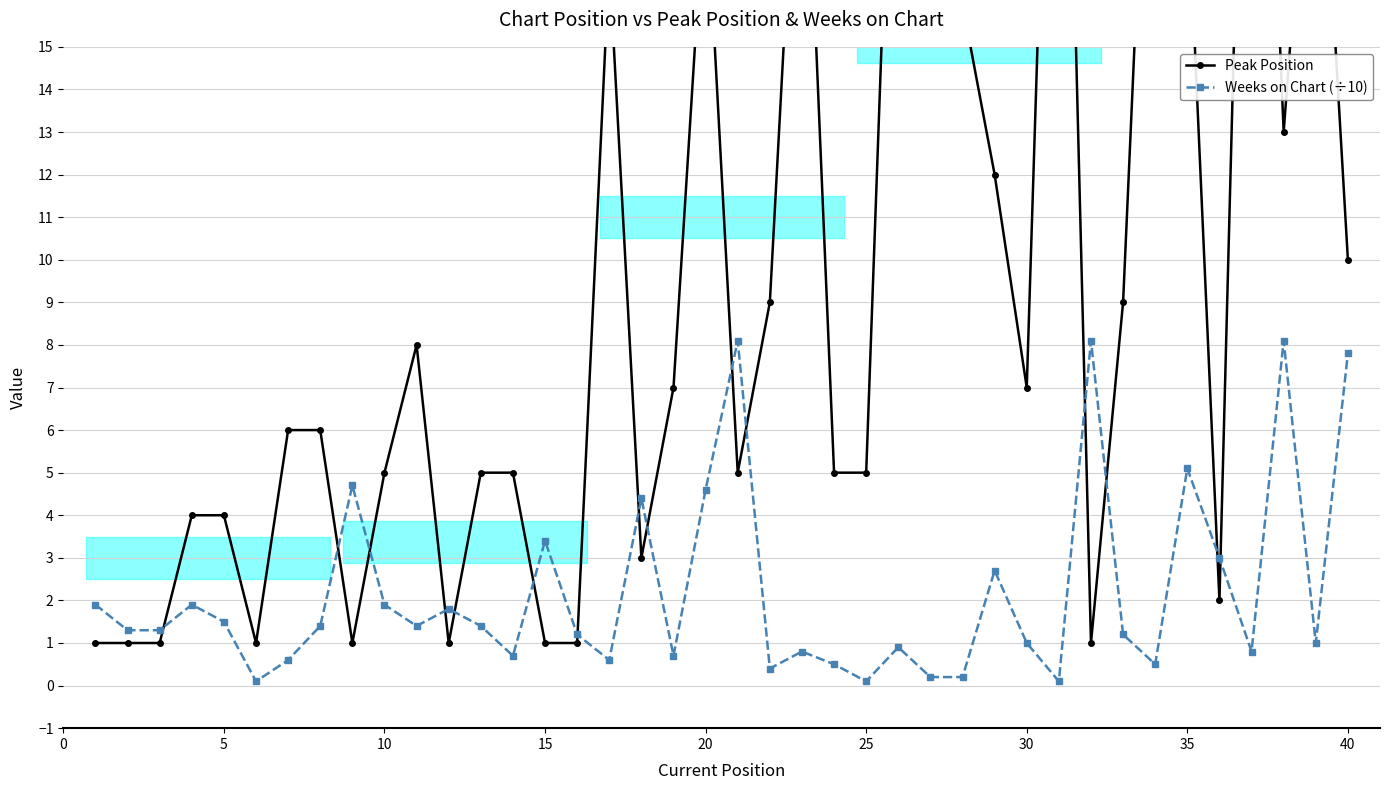

Does the chart have visible grid lines?

Yes